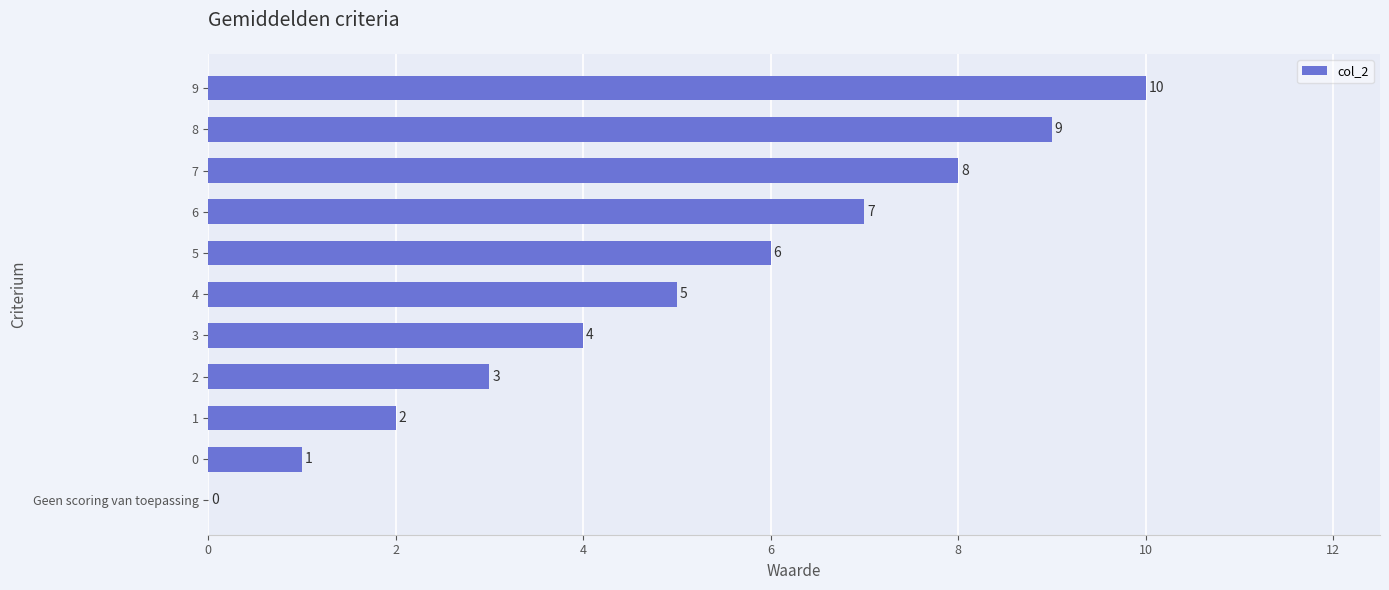

True or false: the data shows 5 at 4.

True